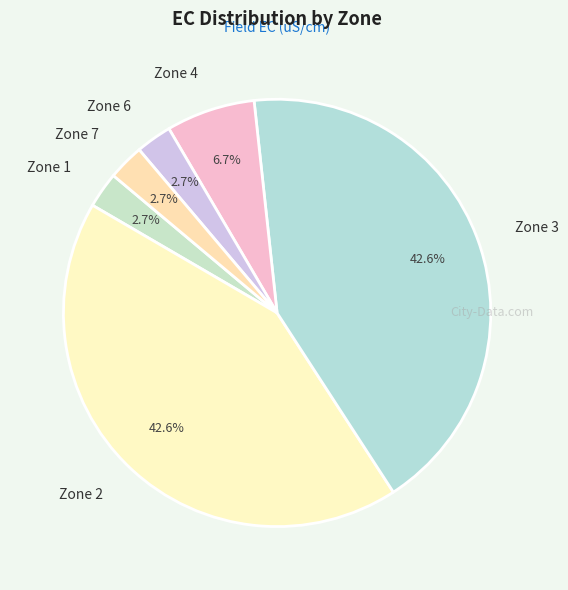

To the nearest percent, what portion does Zone 1 represent?

3%